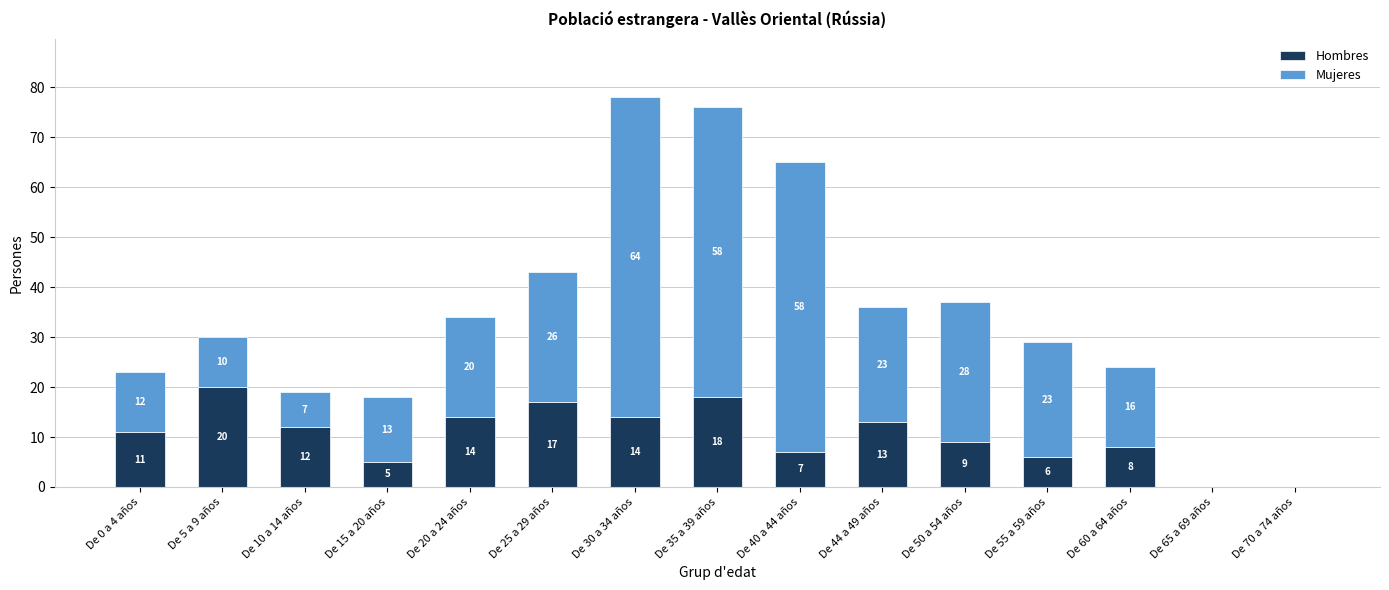

What is the total value across all series at De 35 a 39 años?

76